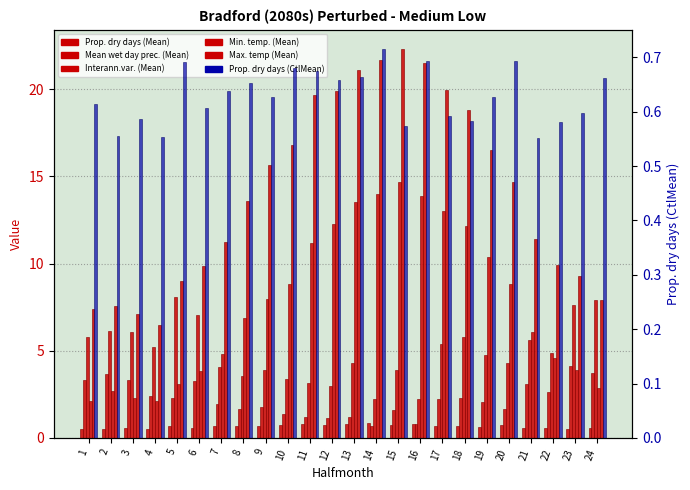

Which series changed the most between 7 and 9?

Max. temp (Mean)